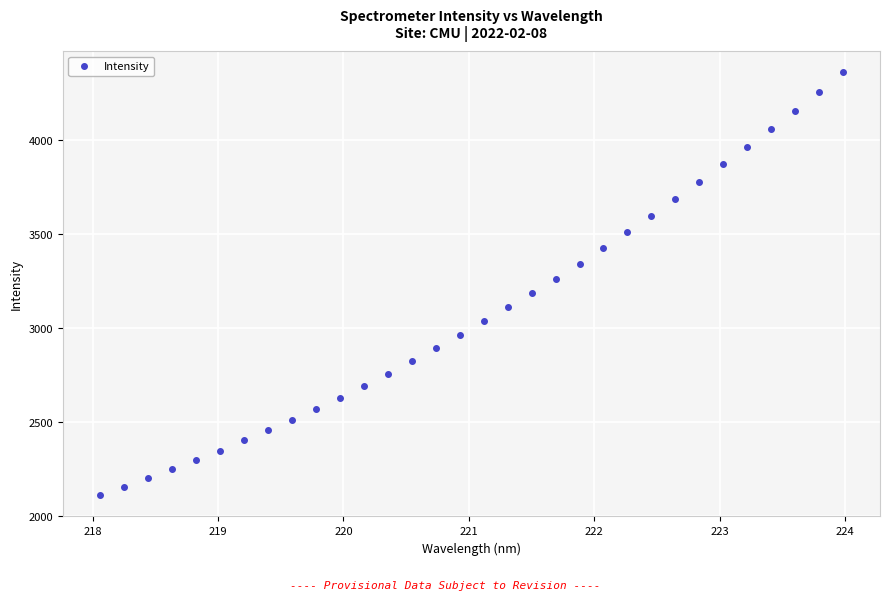

What is the range of Y values (max minus min)?

2247.8